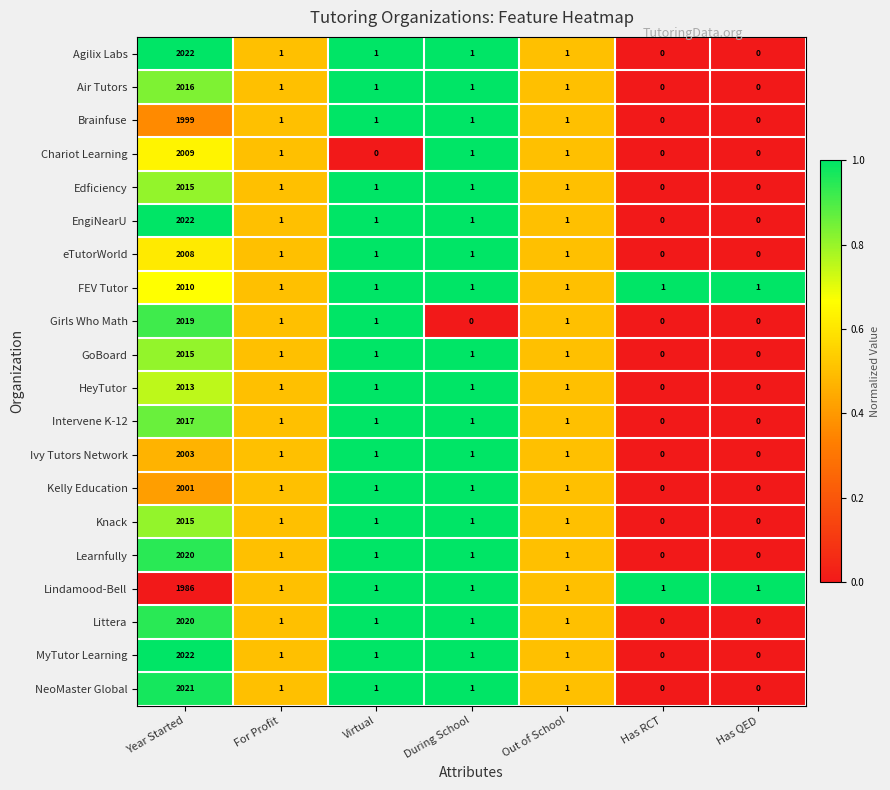

At which label does Learnfully reach its peak?

Year Started